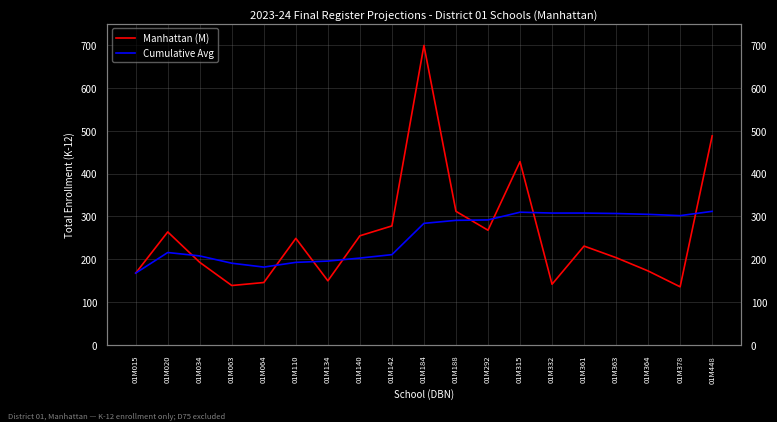

At which category does Cumulative Avg reach its first local valley?

01M064